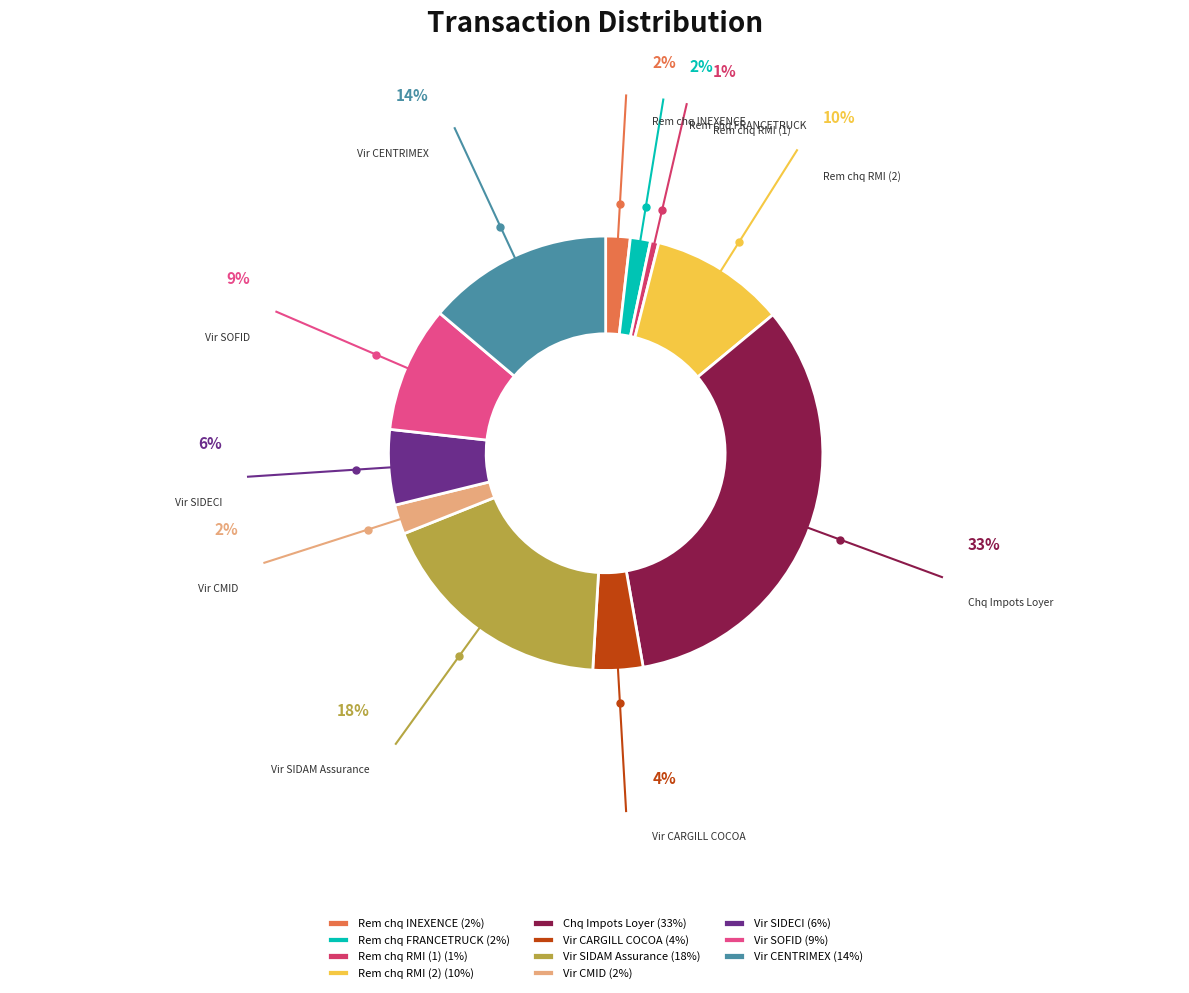

Which has a higher value, Rem chq RMI (2) or Vir CARGILL COCOA?

Rem chq RMI (2)